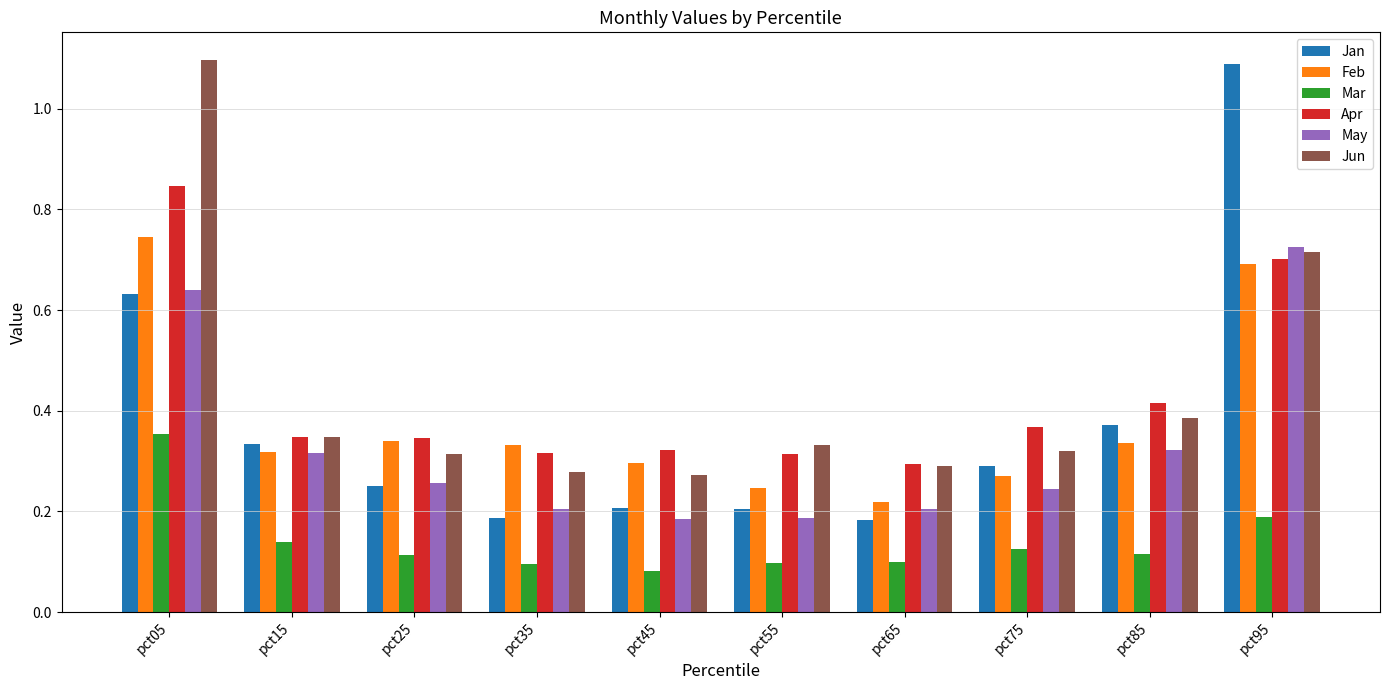

What is the sum of all Feb values?

3.8